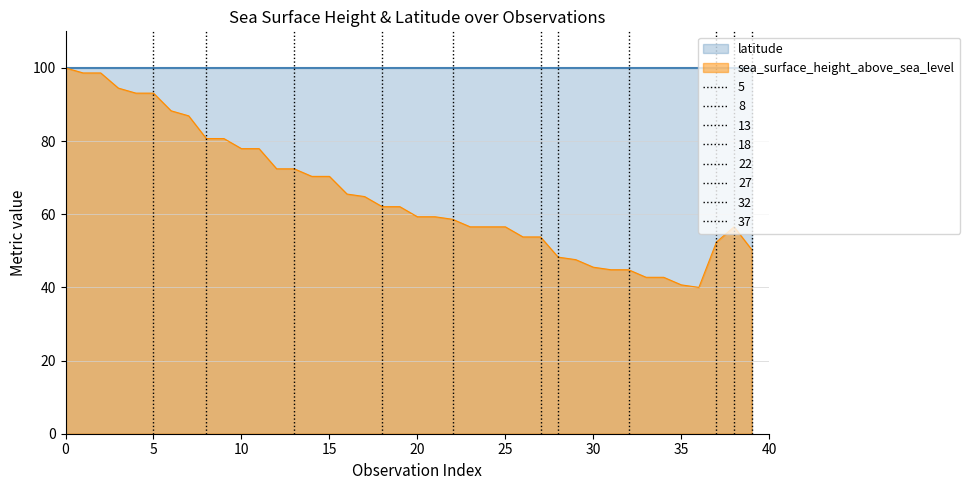

What is the maximum value shown in the chart?

100.0